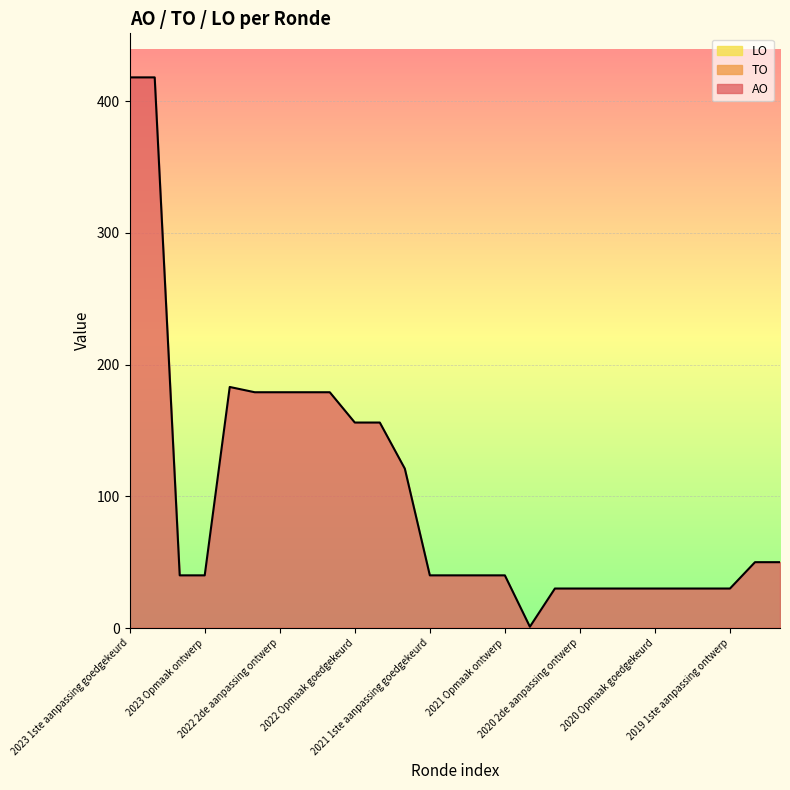

True or false: AO and TO intersect in this chart.

False